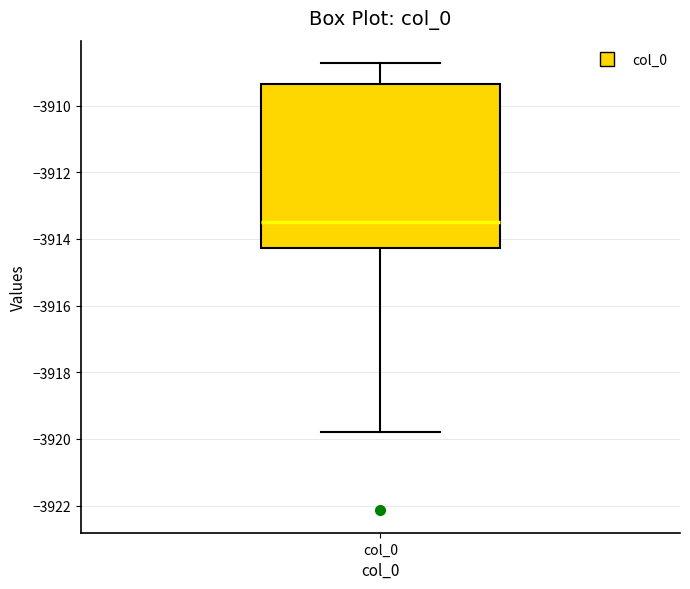

Transcribe this box plot: give where the median line is, the range the box spans, and where the two whiskers end, as read against the y-axis. The values are not printed on the chart, so give them approximately, as read against the axis.

median -3913.4, box -3914.2 to -3909.4, whiskers -3919.8 to -3908.8